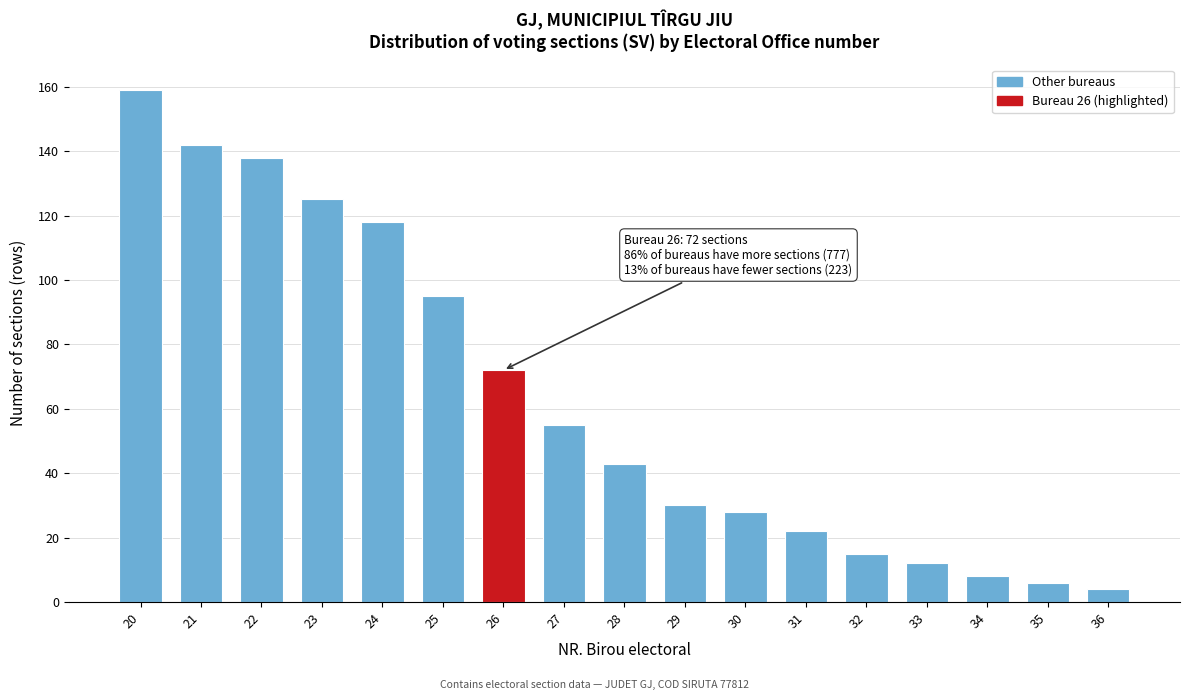

Reading right to left, transcribe all the data shown in this chart.

36=4	35=6	34=8	33=12	32=15	31=22	30=28	29=30	28=43	27=55	26=72	25=95	24=118	23=125	22=138	21=142	20=159